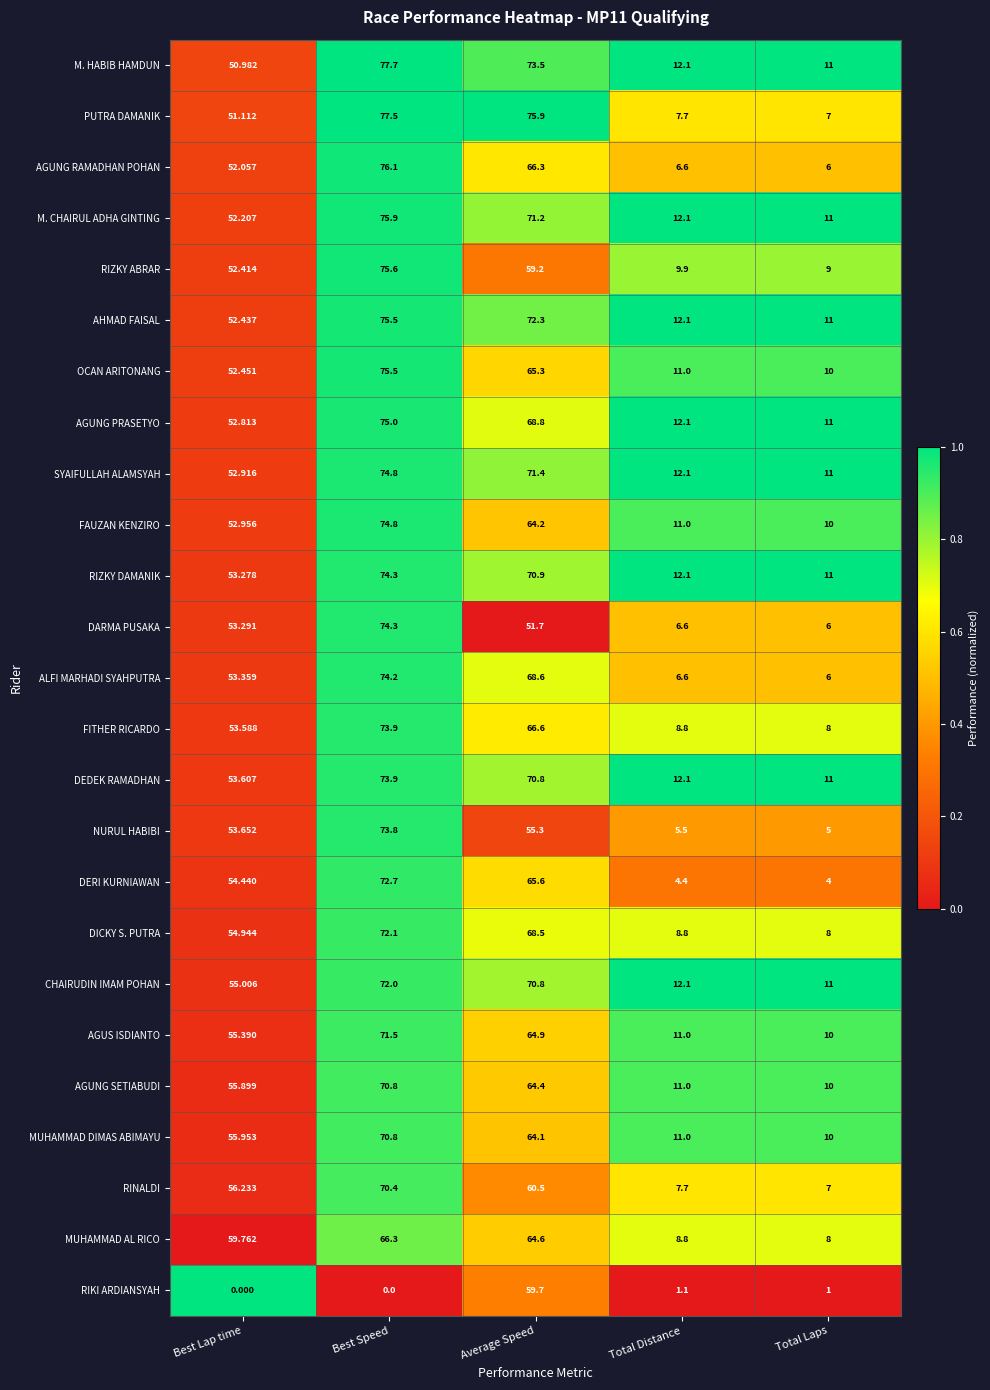

At which label is DEDEK RAMADHAN closest to 42?

Best Lap time